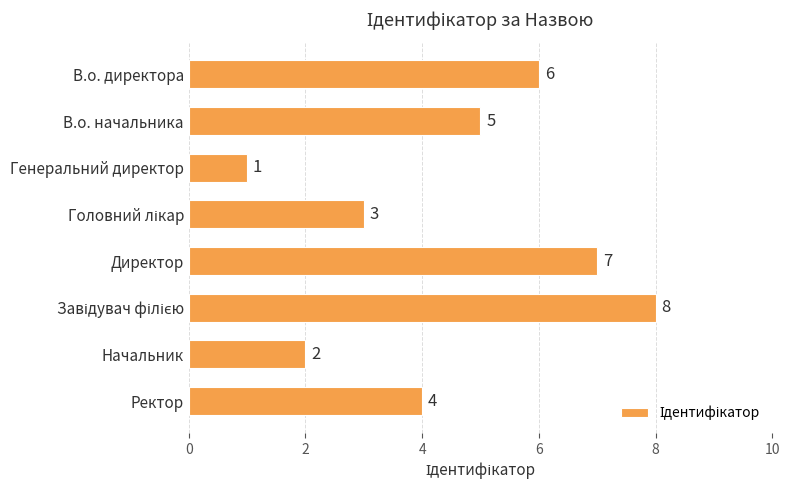

What is the change in value from В.о. начальника to Директор?

+2